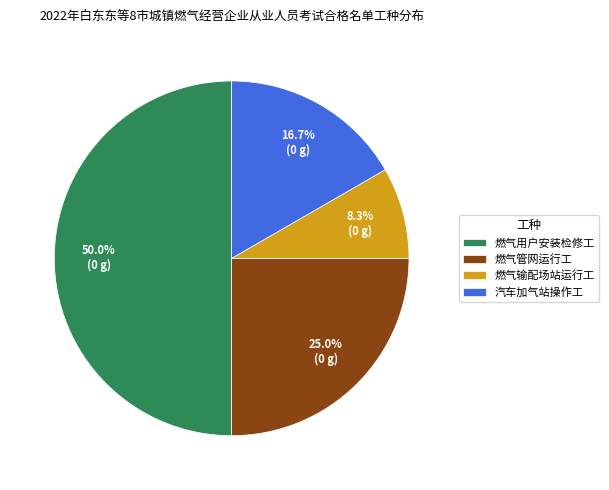

Rank the categories by value from highest to lowest.

燃气用户安装检修工, 燃气管网运行工, 汽车加气站操作工, 燃气输配场站运行工